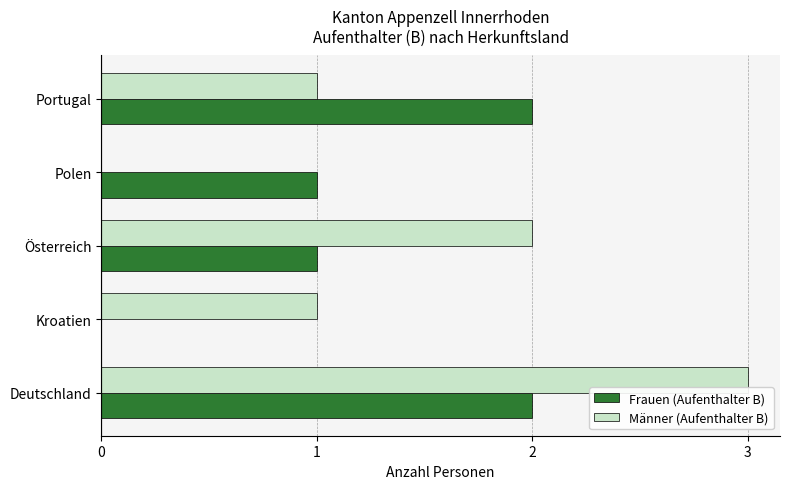

What is the sum of all Frauen (Aufenthalter B) values?

6